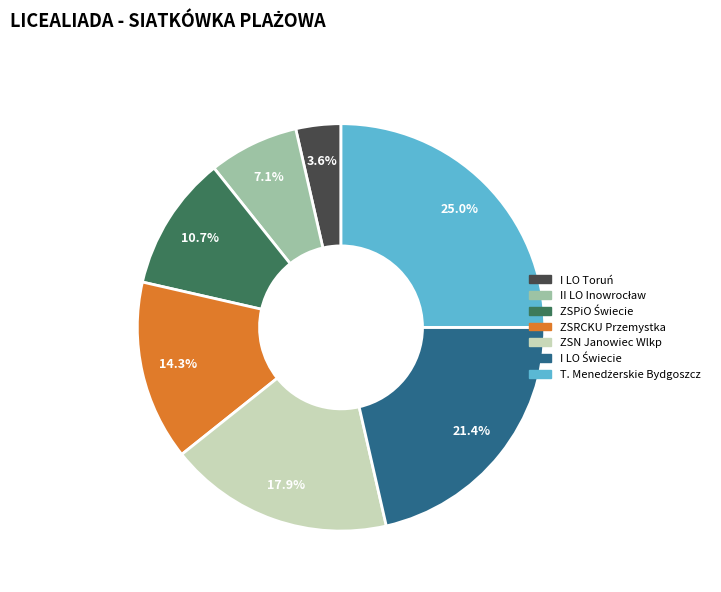

Is it true that ZSRCKU Przemystka is 23% of the pie?

False